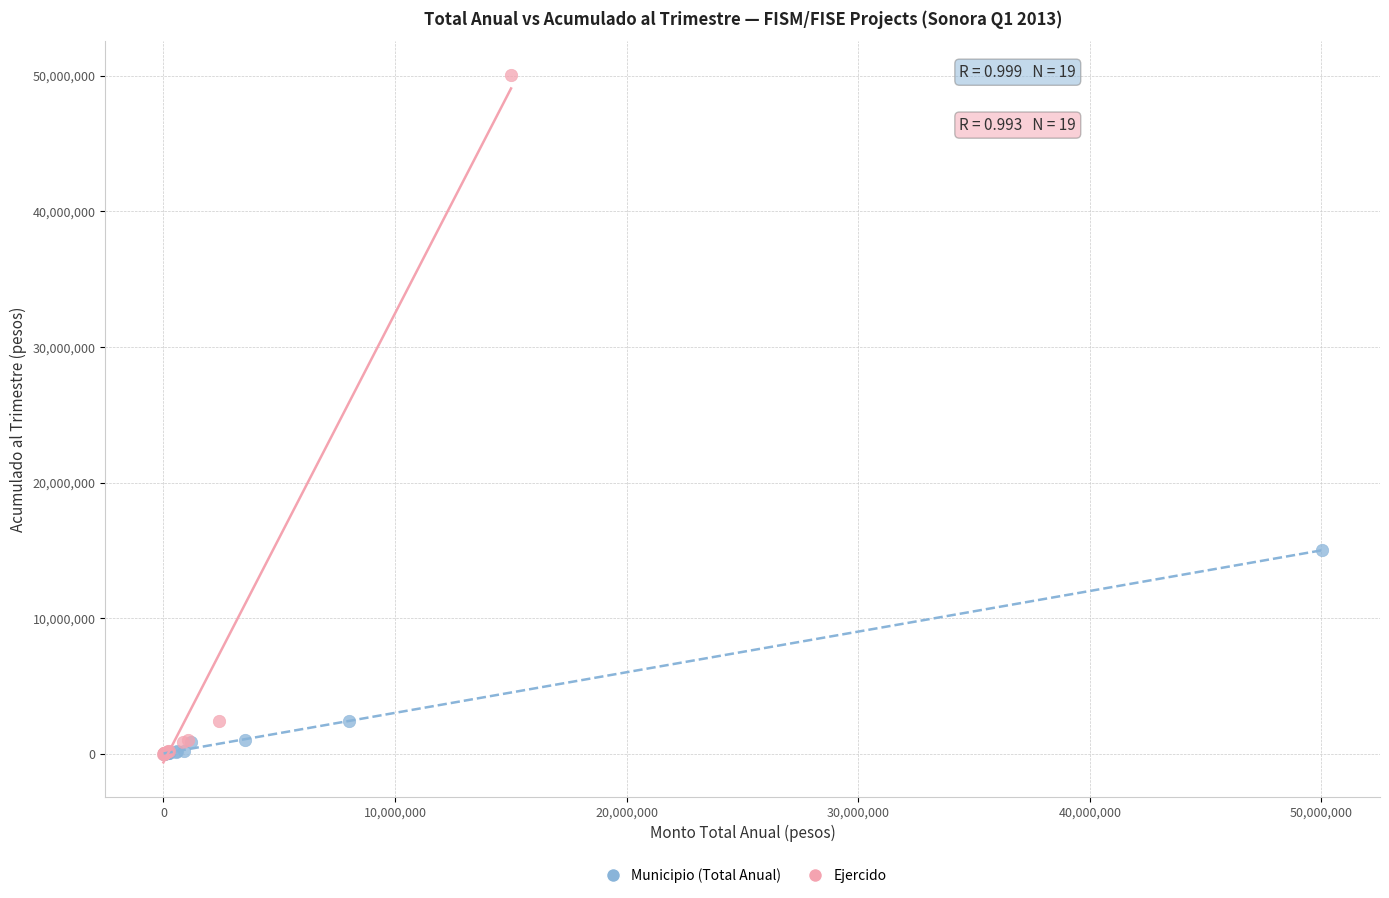

What are all the series names shown in the legend?

Municipio (Total Anual), Ejercido